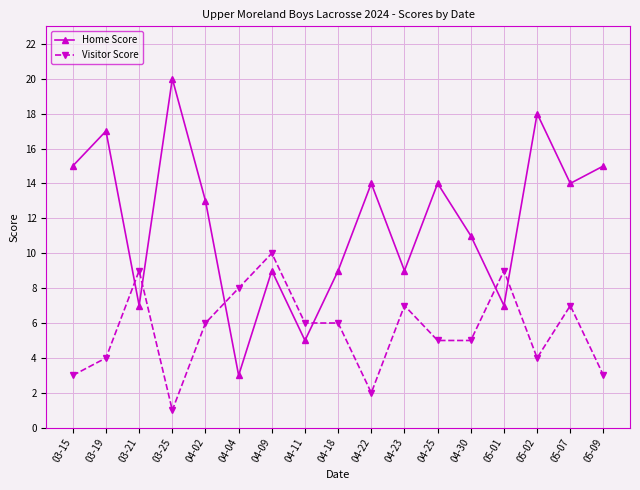

Where is the first local minimum for Visitor Score?

03-25